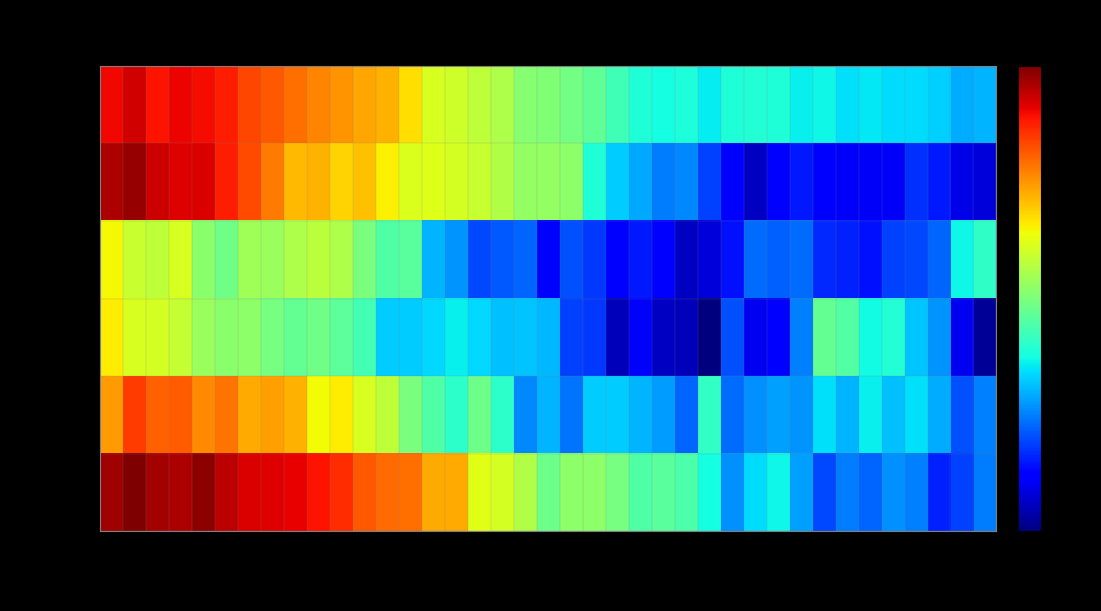

Reading right to left, list all the values displayed in this chart.

東京23区: 2020-03=0.9	2020-02=0.9	2020-01=0.9	2019-12=0.9	2019-11=0.9	2019-10=1.0	2019-09=0.9	2019-08=1.0	2019-07=1.0	2019-06=1.0	2019-05=1.0	2019-04=1.0	2019-03=1.0	2019-02=1.0	2019-01=1.0	2018-12=1.0	2018-11=1.0	2018-10=1.1	2018-09=1.1	2018-08=1.1	2018-07=1.1	2018-06=1.1	2018-05=1.2	2018-04=1.2	2018-03=1.2	2018-02=1.2	2018-01=1.3	2017-12=1.3	2017-11=1.3	2017-10=1.3	2017-09=1.4	2017-08=1.4	2017-07=1.4	2017-06=1.4	2017-05=1.4	2017-04=1.5	2017-03=1.4	2017-02=1.5	2017-01=1.5
港区: 2020-03=0.7	2020-02=0.7	2020-01=0.8	2019-12=0.8	2019-11=0.7	2019-10=0.7	2019-09=0.7	2019-08=0.7	2019-07=0.8	2019-06=0.7	2019-05=0.7	2019-04=0.7	2019-03=0.8	2019-02=0.9	2019-01=0.9	2018-12=0.9	2018-11=0.9	2018-10=1.0	2018-09=1.1	2018-08=1.1	2018-07=1.1	2018-06=1.1	2018-05=1.2	2018-04=1.2	2018-03=1.2	2018-02=1.2	2018-01=1.2	2017-12=1.3	2017-11=1.3	2017-10=1.3	2017-09=1.3	2017-08=1.3	2017-07=1.4	2017-06=1.4	2017-05=1.5	2017-04=1.5	2017-03=1.5	2017-02=1.5	2017-01=1.5
渋谷区: 2020-03=1.0	2020-02=1.0	2020-01=0.8	2019-12=0.8	2019-11=0.8	2019-10=0.8	2019-09=0.8	2019-08=0.8	2019-07=0.8	2019-06=0.8	2019-05=0.8	2019-04=0.8	2019-03=0.7	2019-02=0.7	2019-01=0.7	2018-12=0.8	2018-11=0.7	2018-10=0.8	2018-09=0.8	2018-08=0.7	2018-07=0.8	2018-06=0.8	2018-05=0.8	2018-04=0.9	2018-03=0.9	2018-02=1.0	2018-01=1.0	2017-12=1.1	2017-11=1.1	2017-10=1.2	2017-09=1.1	2017-08=1.1	2017-07=1.1	2017-06=1.1	2017-05=1.1	2017-04=1.2	2017-03=1.2	2017-02=1.2	2017-01=1.2
新宿区: 2020-03=0.7	2020-02=0.7	2020-01=0.9	2019-12=0.9	2019-11=1.0	2019-10=1.0	2019-09=1.0	2019-08=1.1	2019-07=0.9	2019-06=0.7	2019-05=0.7	2019-04=0.8	2019-03=0.6	2019-02=0.7	2019-01=0.7	2018-12=0.7	2018-11=0.7	2018-10=0.8	2018-09=0.8	2018-08=0.9	2018-07=0.9	2018-06=0.9	2018-05=0.9	2018-04=1.0	2018-03=0.9	2018-02=0.9	2018-01=0.9	2017-12=1.0	2017-11=1.1	2017-10=1.1	2017-09=1.1	2017-08=1.1	2017-07=1.1	2017-06=1.1	2017-05=1.1	2017-04=1.2	2017-03=1.2	2017-02=1.2	2017-01=1.2
千代田区: 2020-03=0.9	2020-02=0.8	2020-01=0.9	2019-12=0.9	2019-11=0.9	2019-10=1.0	2019-09=0.9	2019-08=0.9	2019-07=0.9	2019-06=0.9	2019-05=0.9	2019-04=0.8	2019-03=1.0	2019-02=0.8	2019-01=0.9	2018-12=0.9	2018-11=0.9	2018-10=0.9	2018-09=0.9	2018-08=0.9	2018-07=0.9	2018-06=1.0	2018-05=1.1	2018-04=1.0	2018-03=1.0	2018-02=1.1	2018-01=1.2	2017-12=1.2	2017-11=1.2	2017-10=1.2	2017-09=1.3	2017-08=1.3	2017-07=1.3	2017-06=1.3	2017-05=1.3	2017-04=1.4	2017-03=1.4	2017-02=1.4	2017-01=1.3
中央区: 2020-03=0.9	2020-02=0.8	2020-01=0.8	2019-12=0.9	2019-11=0.9	2019-10=0.8	2019-09=0.9	2019-08=0.8	2019-07=0.9	2019-06=1.0	2019-05=0.9	2019-04=0.9	2019-03=1.0	2019-02=1.0	2019-01=1.0	2018-12=1.0	2018-11=1.1	2018-10=1.1	2018-09=1.1	2018-08=1.1	2018-07=1.1	2018-06=1.2	2018-05=1.2	2018-04=1.3	2018-03=1.3	2018-02=1.4	2018-01=1.4	2017-12=1.4	2017-11=1.4	2017-10=1.4	2017-09=1.5	2017-08=1.5	2017-07=1.5	2017-06=1.5	2017-05=1.5	2017-04=1.5	2017-03=1.5	2017-02=1.5	2017-01=1.5